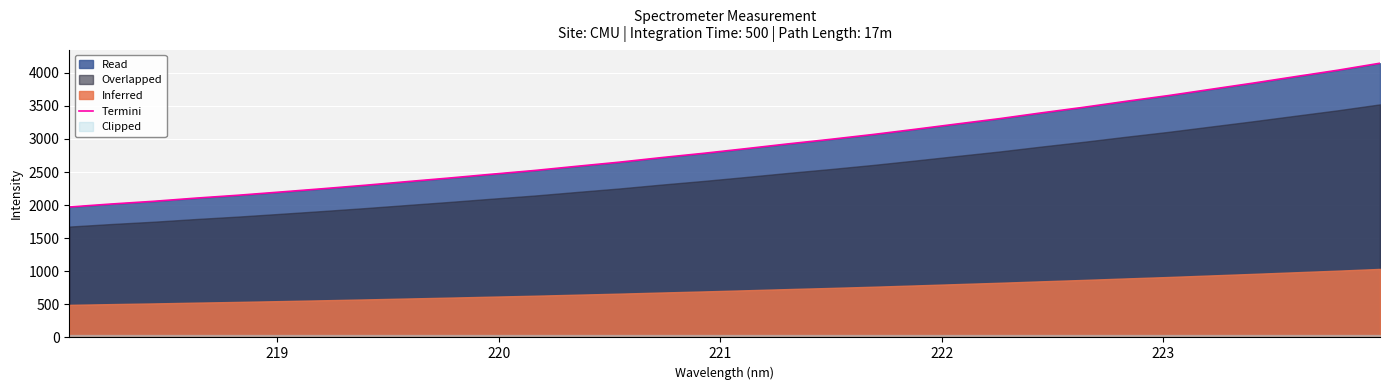

What is the lowest value of the Termini series?

1971.7